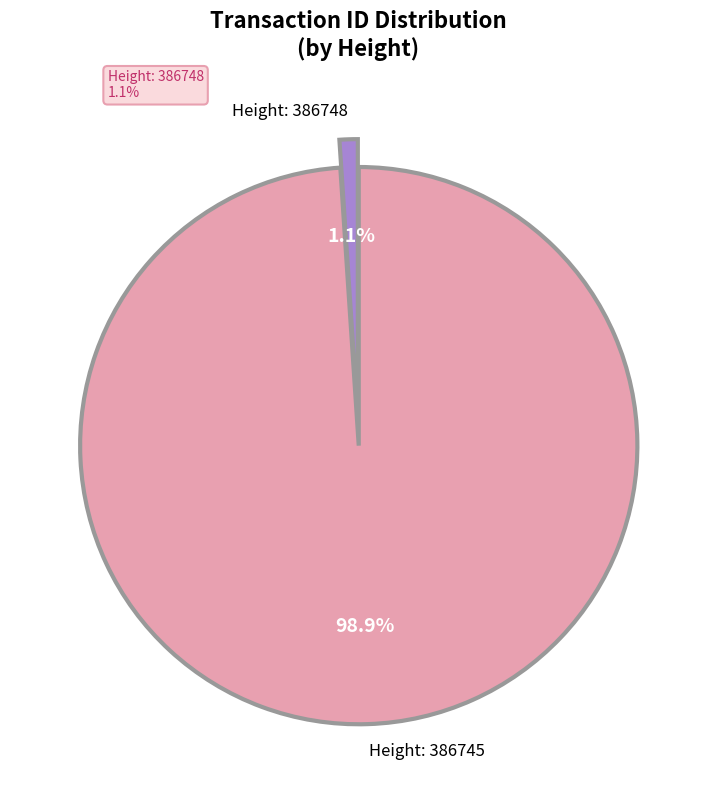

To the nearest percent, what is the combined percentage of 386748 and 386745?

100%